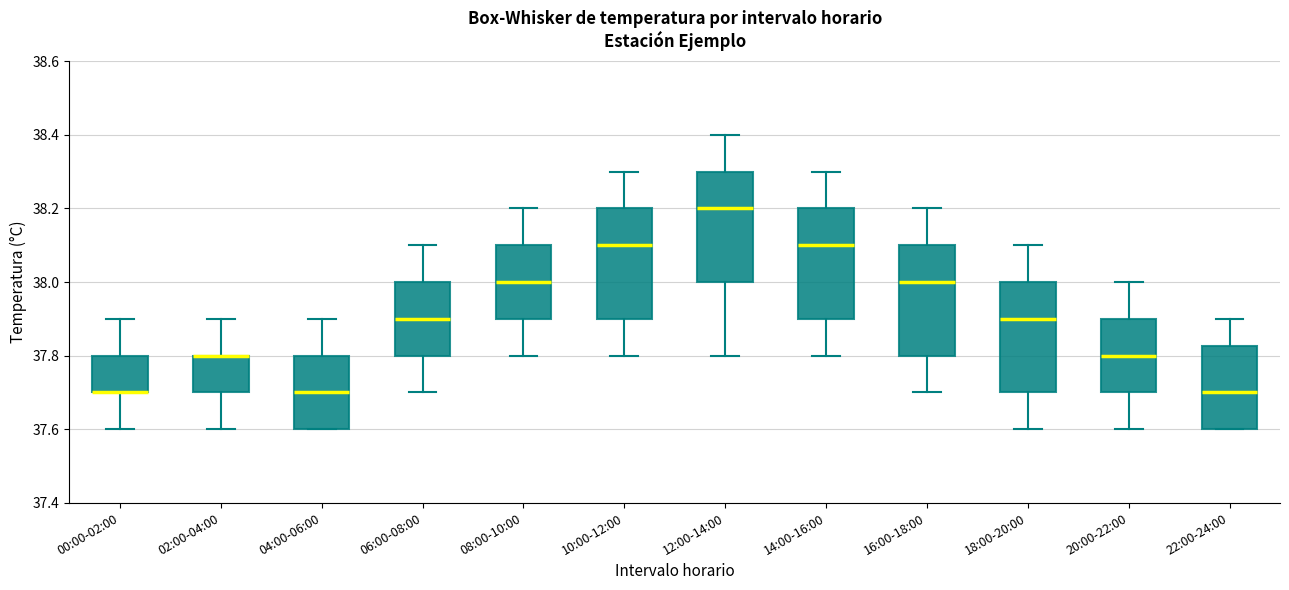

Reading left to right, read every box against the y-axis: the position of its median line, the range the box covers, and the ends of its whiskers. The values are not printed on the chart, so give them approximately, as read against the axis.

00:00-02:00: median 37.70 (drawn on the box's lower edge), box 37.70 to 37.80, whiskers 37.60 to 37.90
02:00-04:00: median 37.80 (drawn on the box's upper edge), box 37.70 to 37.80, whiskers 37.60 to 37.90
04:00-06:00: median 37.70, box 37.60 to 37.80, whiskers 37.60 to 37.90
06:00-08:00: median 37.90, box 37.80 to 38.00, whiskers 37.70 to 38.10
08:00-10:00: median 38.00, box 37.90 to 38.10, whiskers 37.80 to 38.20
10:00-12:00: median 38.10, box 37.90 to 38.20, whiskers 37.80 to 38.30
12:00-14:00: median 38.20, box 38.00 to 38.30, whiskers 37.80 to 38.40
14:00-16:00: median 38.10, box 37.90 to 38.20, whiskers 37.80 to 38.30
16:00-18:00: median 38.00, box 37.80 to 38.10, whiskers 37.70 to 38.20
18:00-20:00: median 37.90, box 37.70 to 38.00, whiskers 37.60 to 38.10
20:00-22:00: median 37.80, box 37.70 to 37.90, whiskers 37.60 to 38.00
22:00-24:00: median 37.70, box 37.60 to 37.82, whiskers 37.60 to 37.90